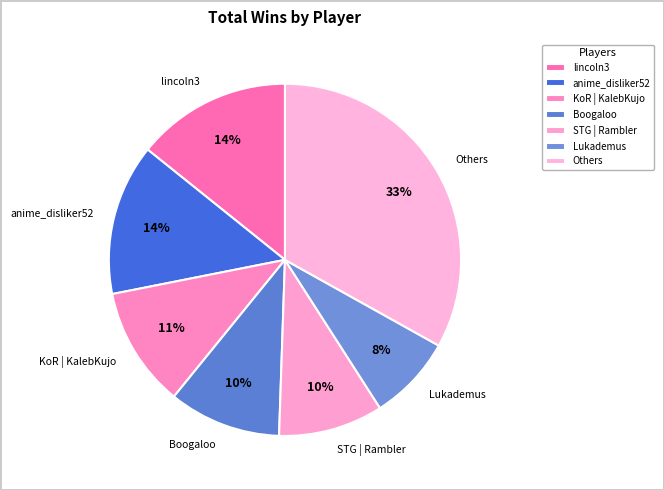

Is there any slice that represents more than half of the pie?

No